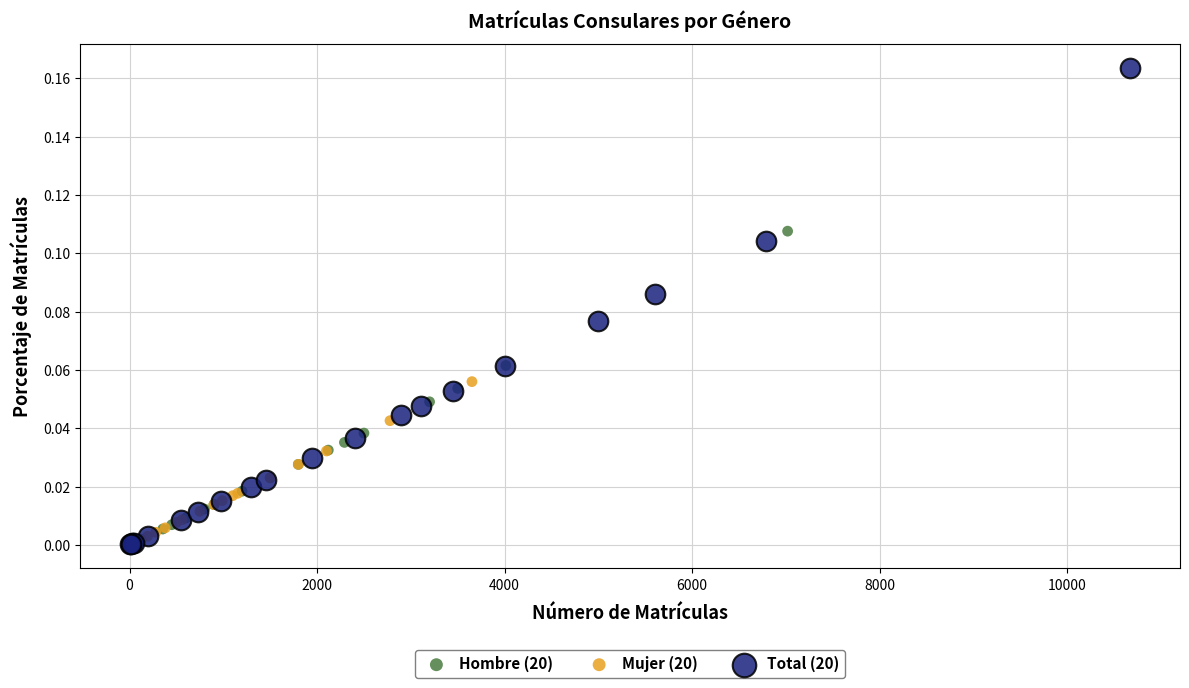

Which series has the widest spread of Y values?

Total (20)